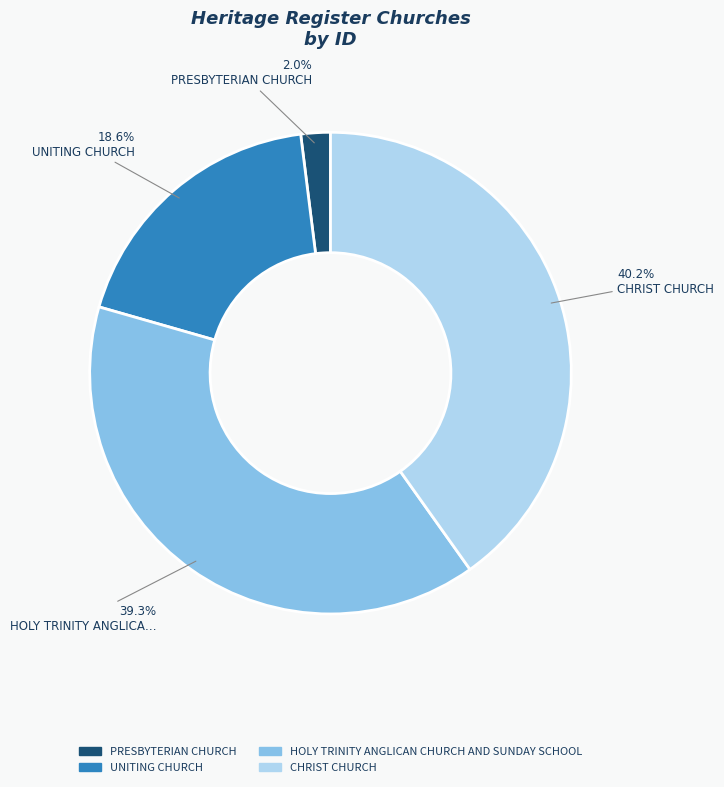

To the nearest percent, what is the combined percentage of HOLY TRINITY ANGLICAN CHURCH AND SUNDAY SCHOOL and PRESBYTERIAN CHURCH?

41%